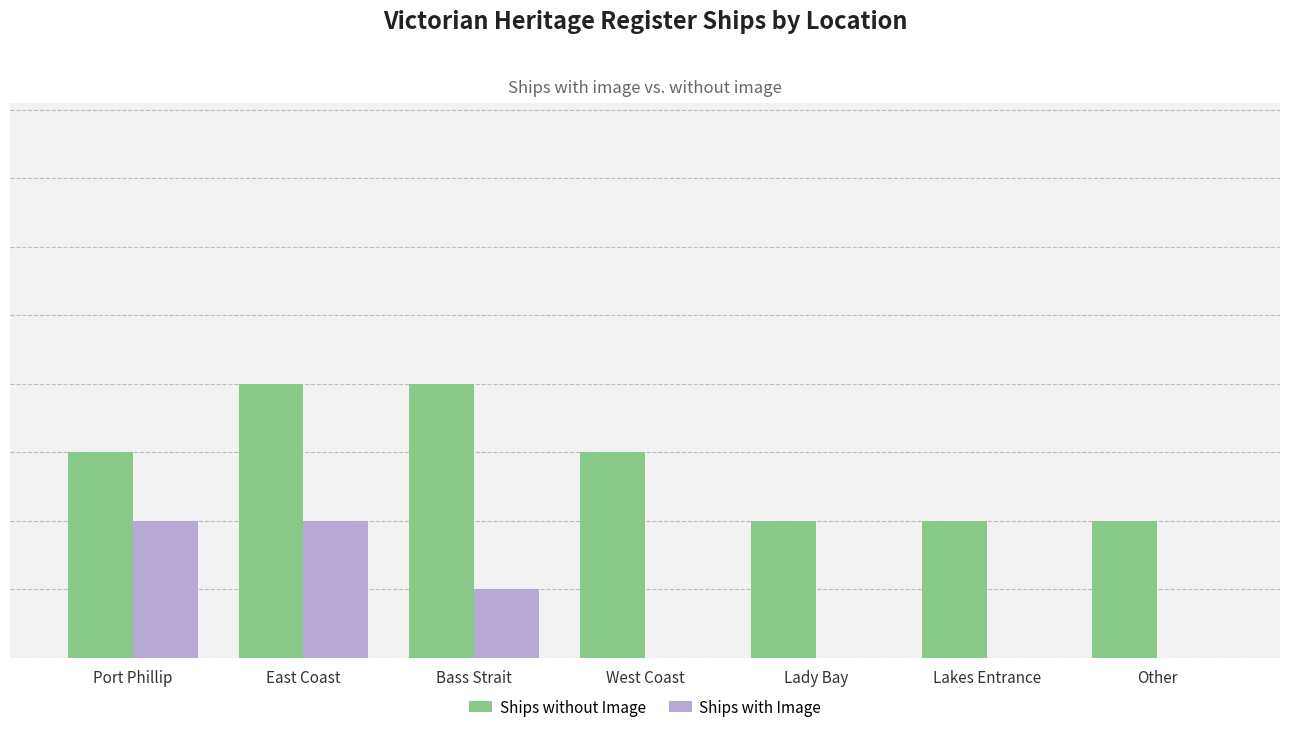

Which series has the widest spread of values?

Ships without Image